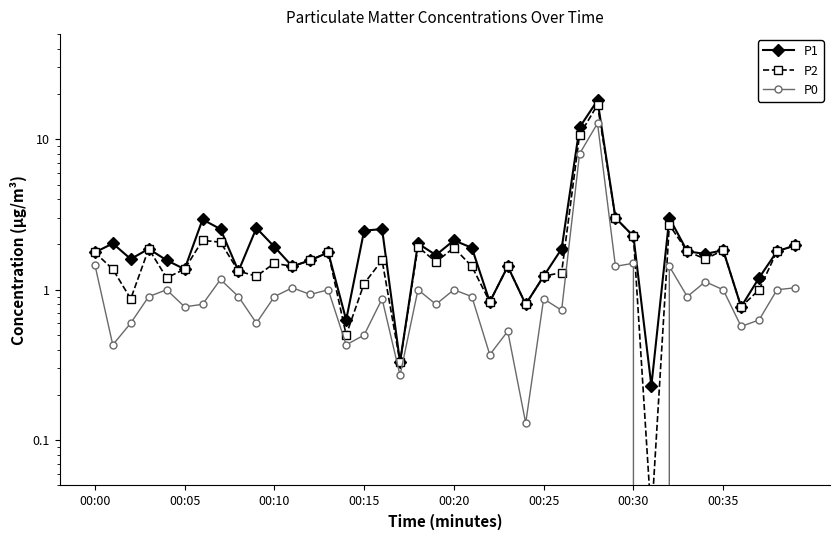

How many lines are shown in the chart?

3